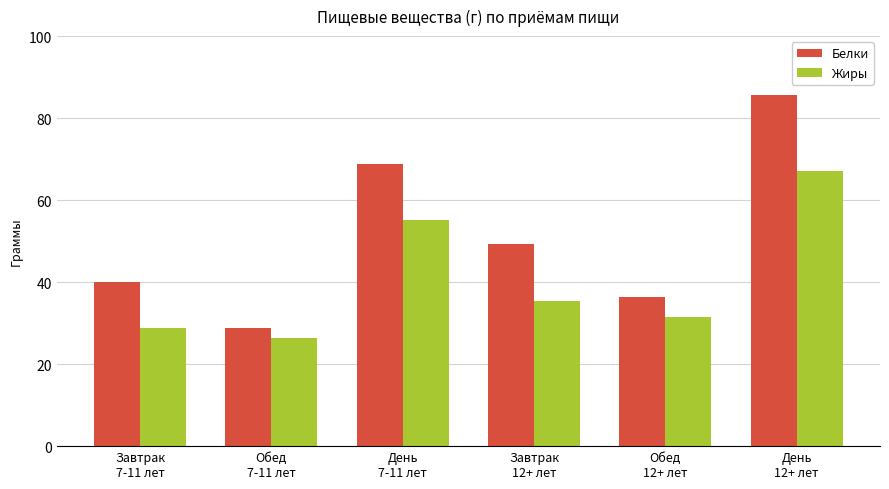

What is the difference between the maximum and second lowest values in the Белки series?

49.3